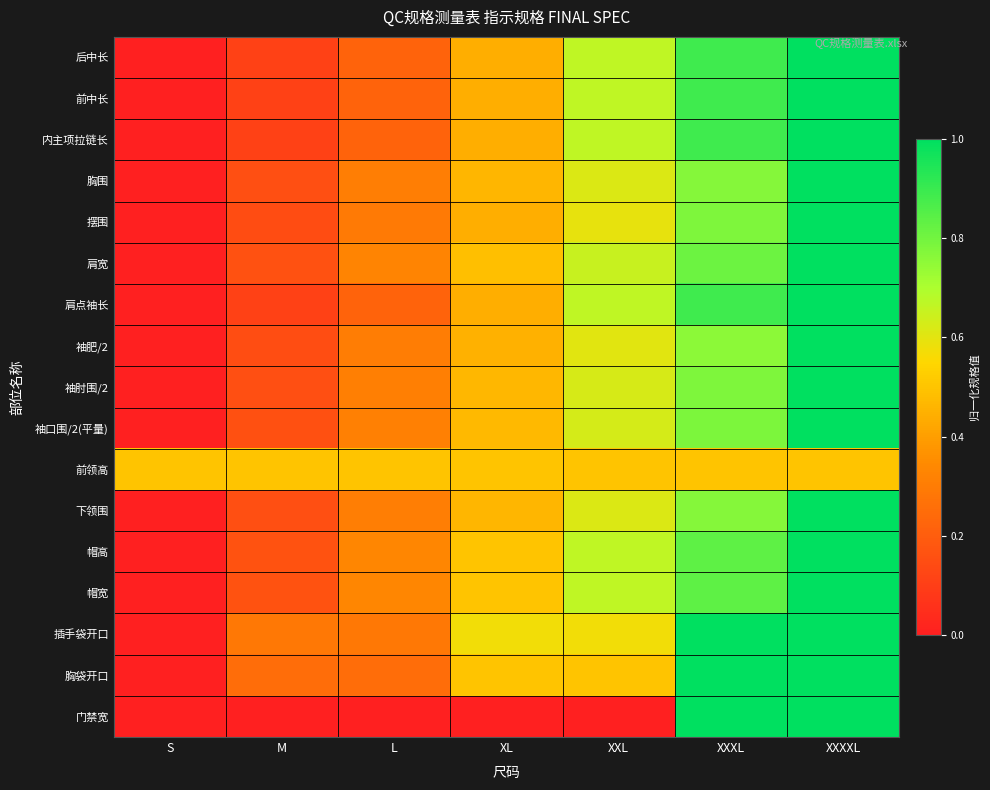

What is the greatest value displayed?

1.0